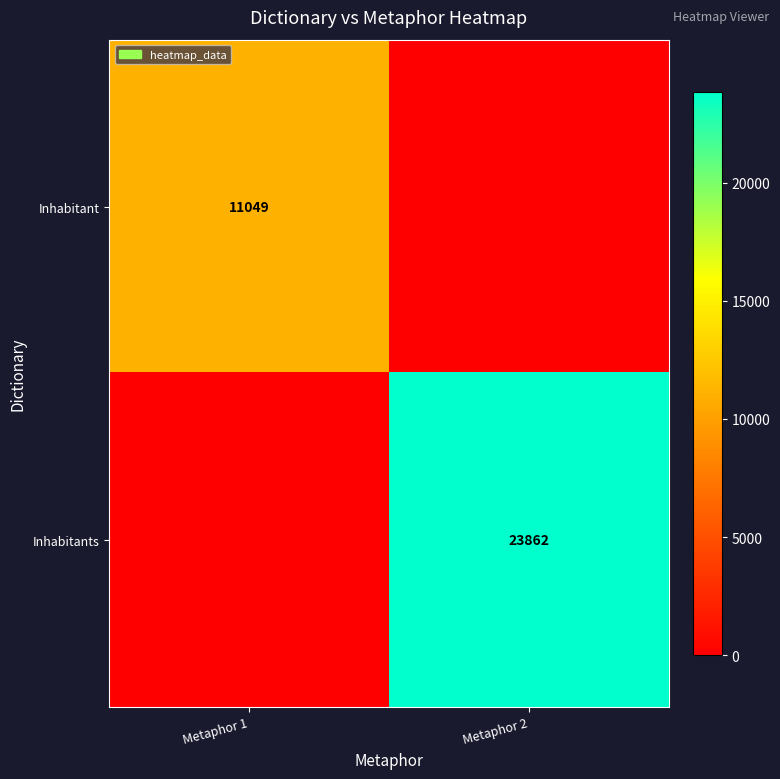

Is it true that Inhabitants equals 6915 at Metaphor 2?

False